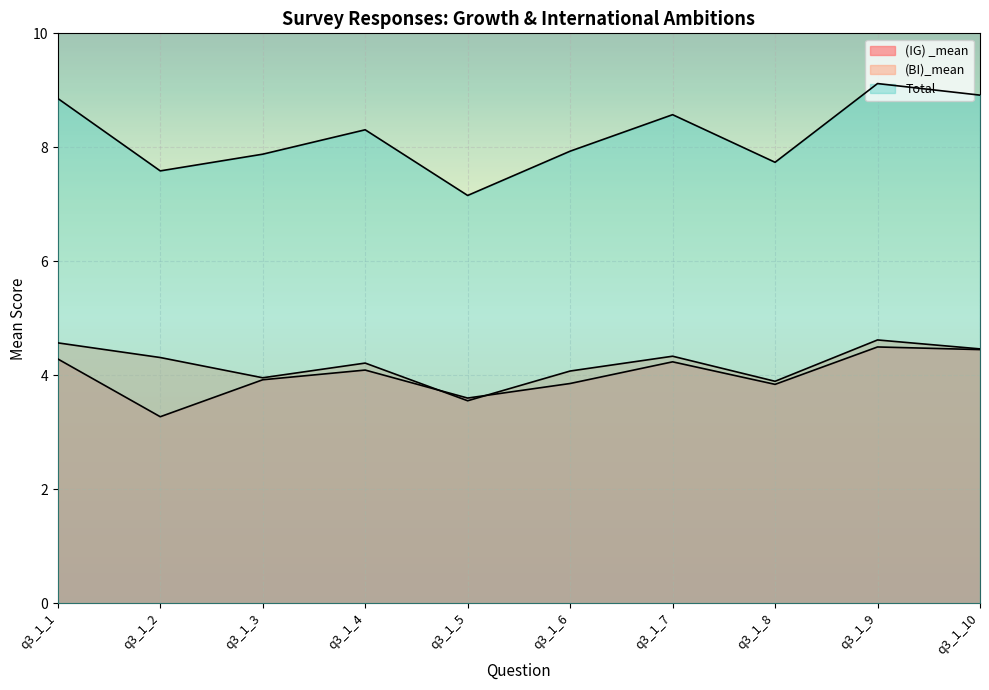

What is the average value of the (IG) _mean series?

4.0